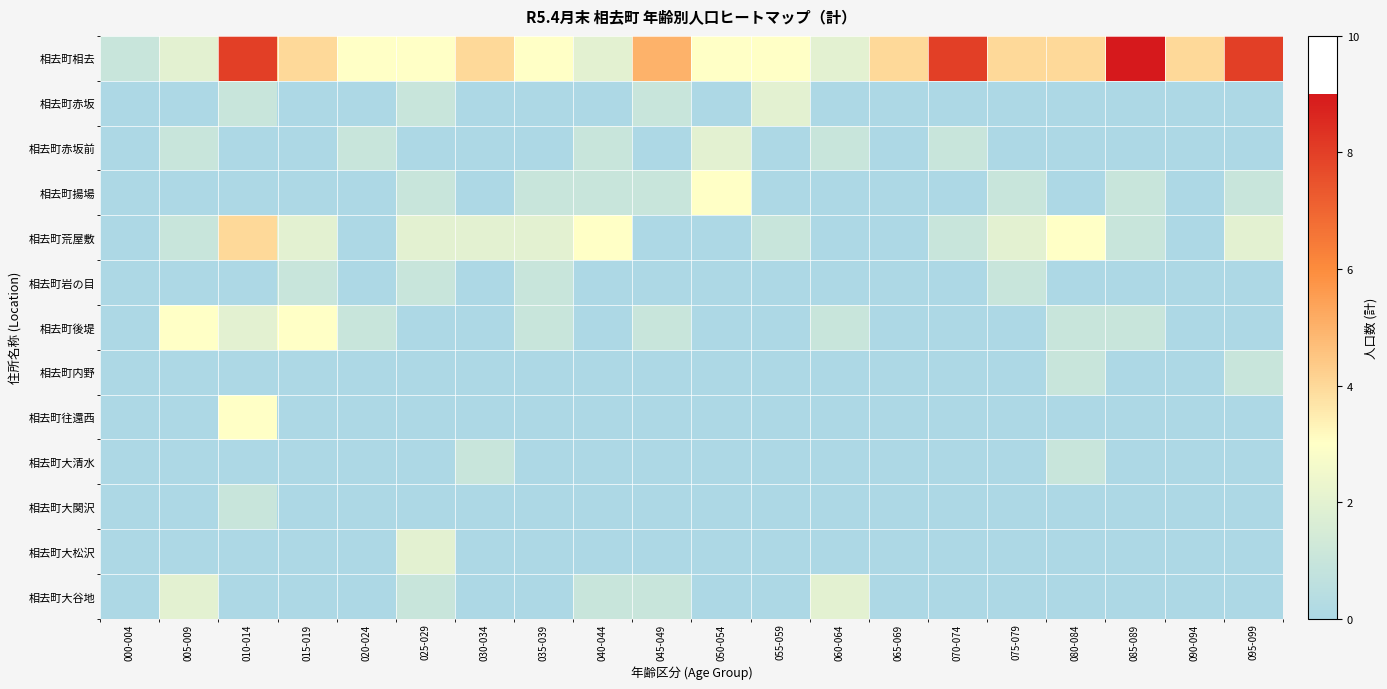

Reading left to right, list all the values displayed in this chart.

相去町相去: 000-004=1	005-009=2	010-014=8	015-019=4	020-024=3	025-029=3	030-034=4	035-039=3	040-044=2	045-049=5	050-054=3	055-059=3	060-064=2	065-069=4	070-074=8	075-079=4	080-084=4	085-089=9	090-094=4	095-099=8
相去町赤坂: 000-004=0	005-009=0	010-014=1	015-019=0	020-024=0	025-029=1	030-034=0	035-039=0	040-044=0	045-049=1	050-054=0	055-059=2	060-064=0	065-069=0	070-074=0	075-079=0	080-084=0	085-089=0	090-094=0	095-099=0
相去町赤坂前: 000-004=0	005-009=1	010-014=0	015-019=0	020-024=1	025-029=0	030-034=0	035-039=0	040-044=1	045-049=0	050-054=2	055-059=0	060-064=1	065-069=0	070-074=1	075-079=0	080-084=0	085-089=0	090-094=0	095-099=0
相去町揚場: 000-004=0	005-009=0	010-014=0	015-019=0	020-024=0	025-029=1	030-034=0	035-039=1	040-044=1	045-049=1	050-054=3	055-059=0	060-064=0	065-069=0	070-074=0	075-079=1	080-084=0	085-089=1	090-094=0	095-099=1
相去町荒屋敷: 000-004=0	005-009=1	010-014=4	015-019=2	020-024=0	025-029=2	030-034=2	035-039=2	040-044=3	045-049=0	050-054=0	055-059=1	060-064=0	065-069=0	070-074=1	075-079=2	080-084=3	085-089=1	090-094=0	095-099=2
相去町岩の目: 000-004=0	005-009=0	010-014=0	015-019=1	020-024=0	025-029=1	030-034=0	035-039=1	040-044=0	045-049=0	050-054=0	055-059=0	060-064=0	065-069=0	070-074=0	075-079=1	080-084=0	085-089=0	090-094=0	095-099=0
相去町後堤: 000-004=0	005-009=3	010-014=2	015-019=3	020-024=1	025-029=0	030-034=0	035-039=1	040-044=0	045-049=1	050-054=0	055-059=0	060-064=1	065-069=0	070-074=0	075-079=0	080-084=1	085-089=1	090-094=0	095-099=0
相去町内野: 000-004=0	005-009=0	010-014=0	015-019=0	020-024=0	025-029=0	030-034=0	035-039=0	040-044=0	045-049=0	050-054=0	055-059=0	060-064=0	065-069=0	070-074=0	075-079=0	080-084=1	085-089=0	090-094=0	095-099=1
相去町往還西: 000-004=0	005-009=0	010-014=3	015-019=0	020-024=0	025-029=0	030-034=0	035-039=0	040-044=0	045-049=0	050-054=0	055-059=0	060-064=0	065-069=0	070-074=0	075-079=0	080-084=0	085-089=0	090-094=0	095-099=0
相去町大清水: 000-004=0	005-009=0	010-014=0	015-019=0	020-024=0	025-029=0	030-034=1	035-039=0	040-044=0	045-049=0	050-054=0	055-059=0	060-064=0	065-069=0	070-074=0	075-079=0	080-084=1	085-089=0	090-094=0	095-099=0
相去町大関沢: 000-004=0	005-009=0	010-014=1	015-019=0	020-024=0	025-029=0	030-034=0	035-039=0	040-044=0	045-049=0	050-054=0	055-059=0	060-064=0	065-069=0	070-074=0	075-079=0	080-084=0	085-089=0	090-094=0	095-099=0
相去町大松沢: 000-004=0	005-009=0	010-014=0	015-019=0	020-024=0	025-029=2	030-034=0	035-039=0	040-044=0	045-049=0	050-054=0	055-059=0	060-064=0	065-069=0	070-074=0	075-079=0	080-084=0	085-089=0	090-094=0	095-099=0
相去町大谷地: 000-004=0	005-009=2	010-014=0	015-019=0	020-024=0	025-029=1	030-034=0	035-039=0	040-044=1	045-049=1	050-054=0	055-059=0	060-064=2	065-069=0	070-074=0	075-079=0	080-084=0	085-089=0	090-094=0	095-099=0